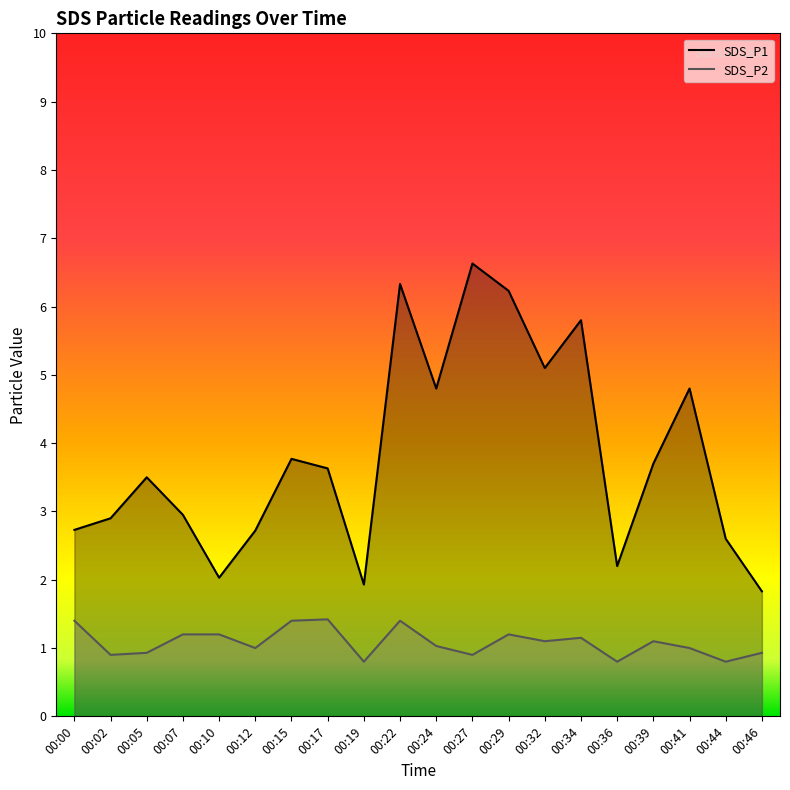

True or false: SDS_P1 and SDS_P2 cross at least once.

False